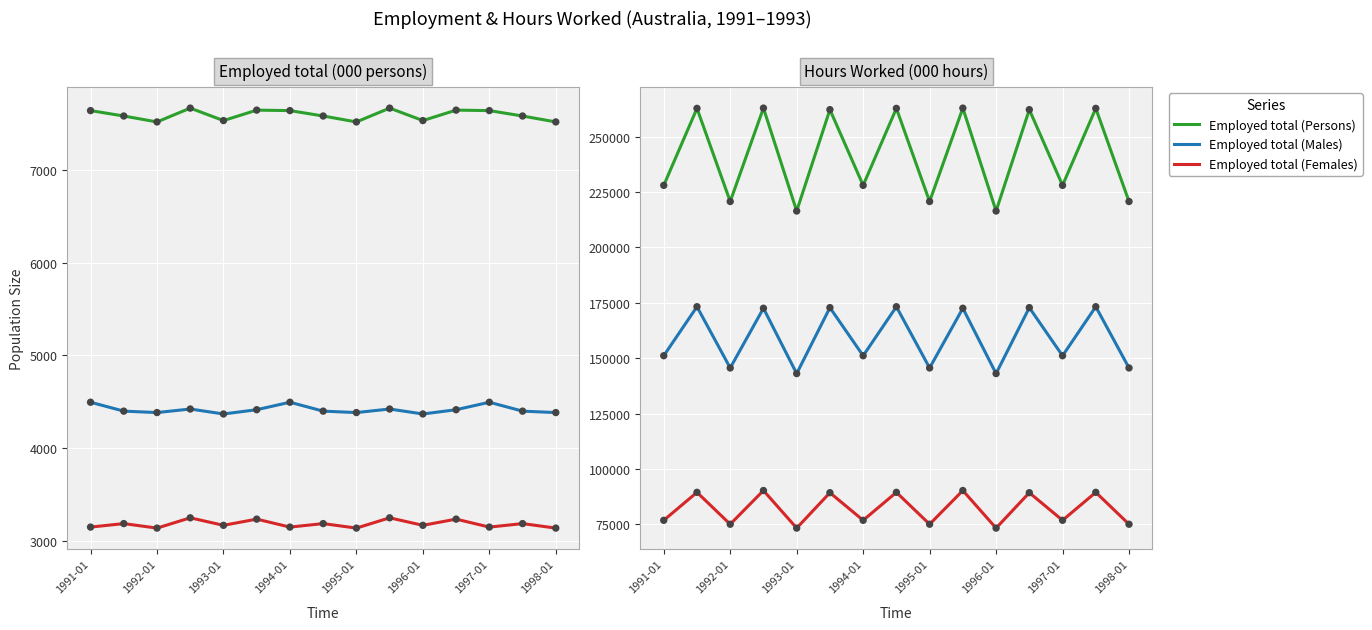

Which series contains the lowest Y value?

Employed total (Females)